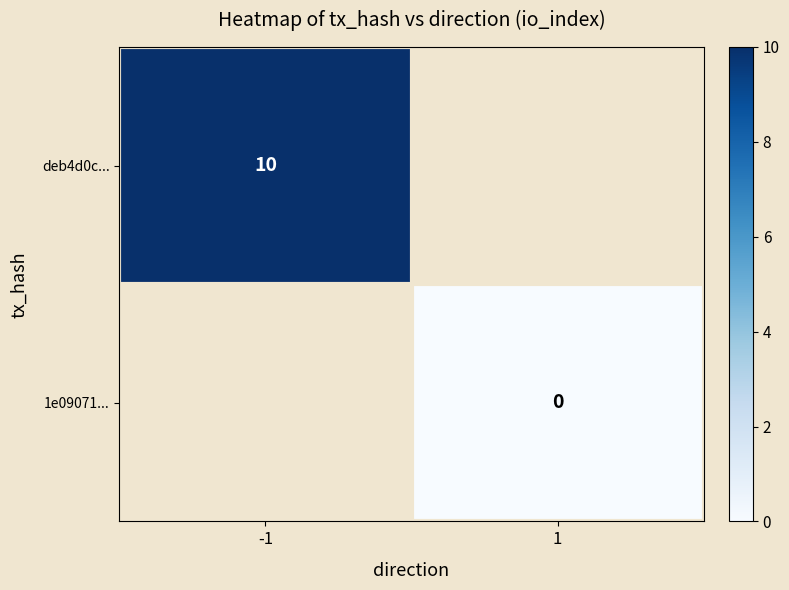

True or false: deb4d0c... has a value of 7 at -1.

False